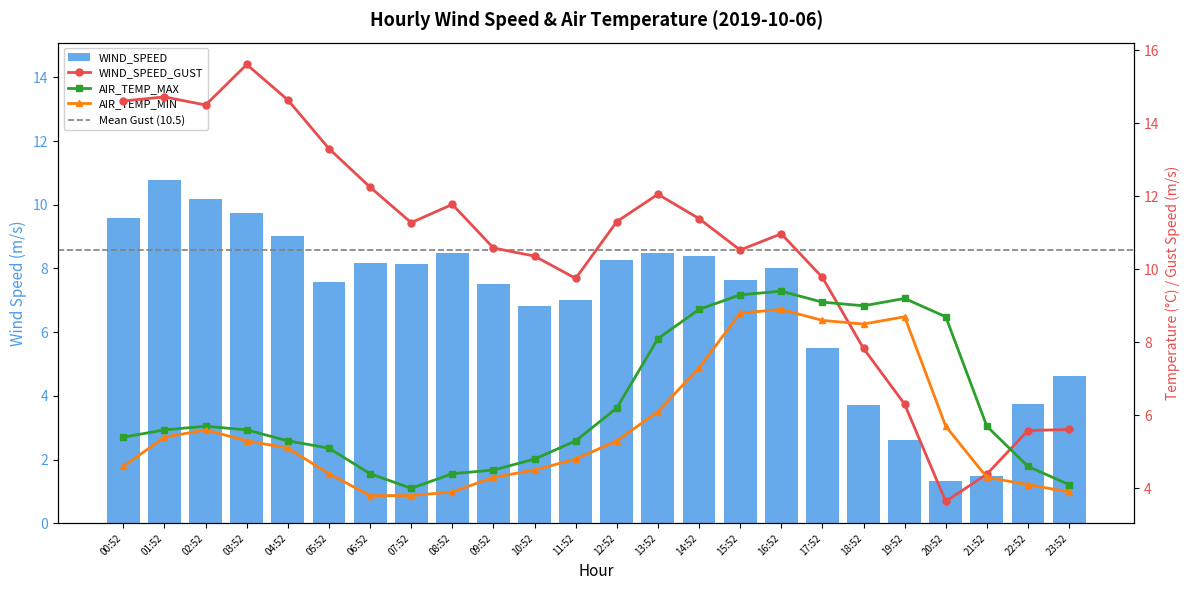

Which category has the lowest value in the WIND_SPEED series?

20:52